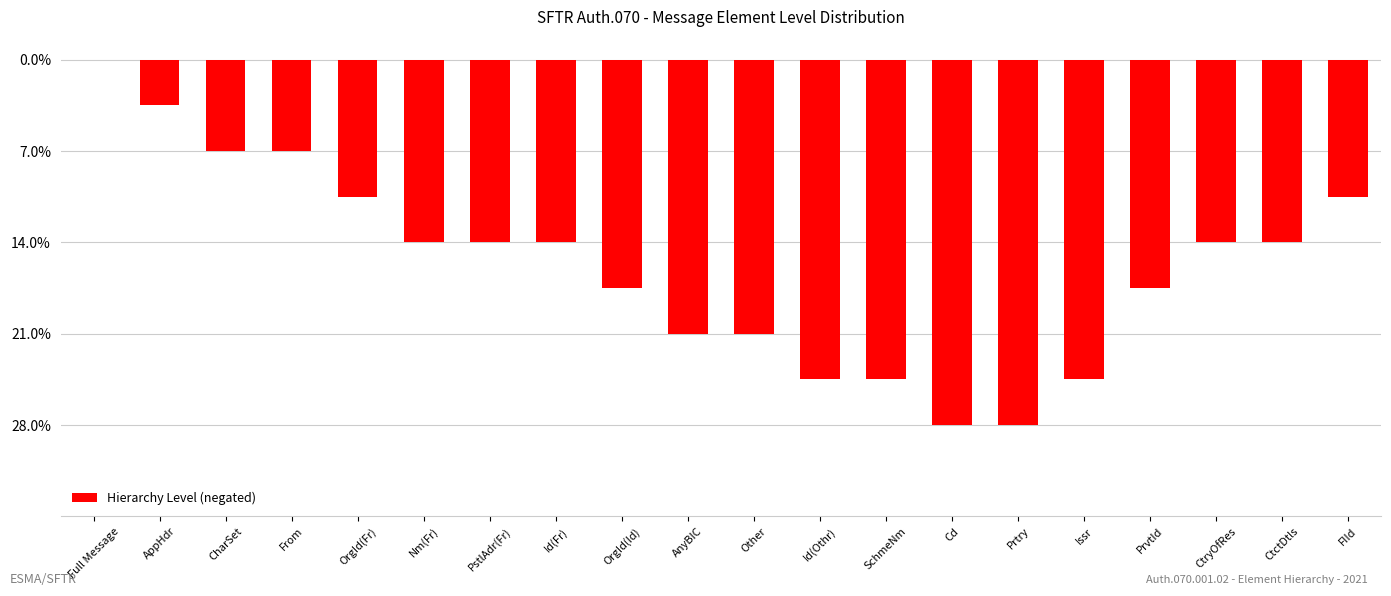

Where does the data first go above -4?

Full Message